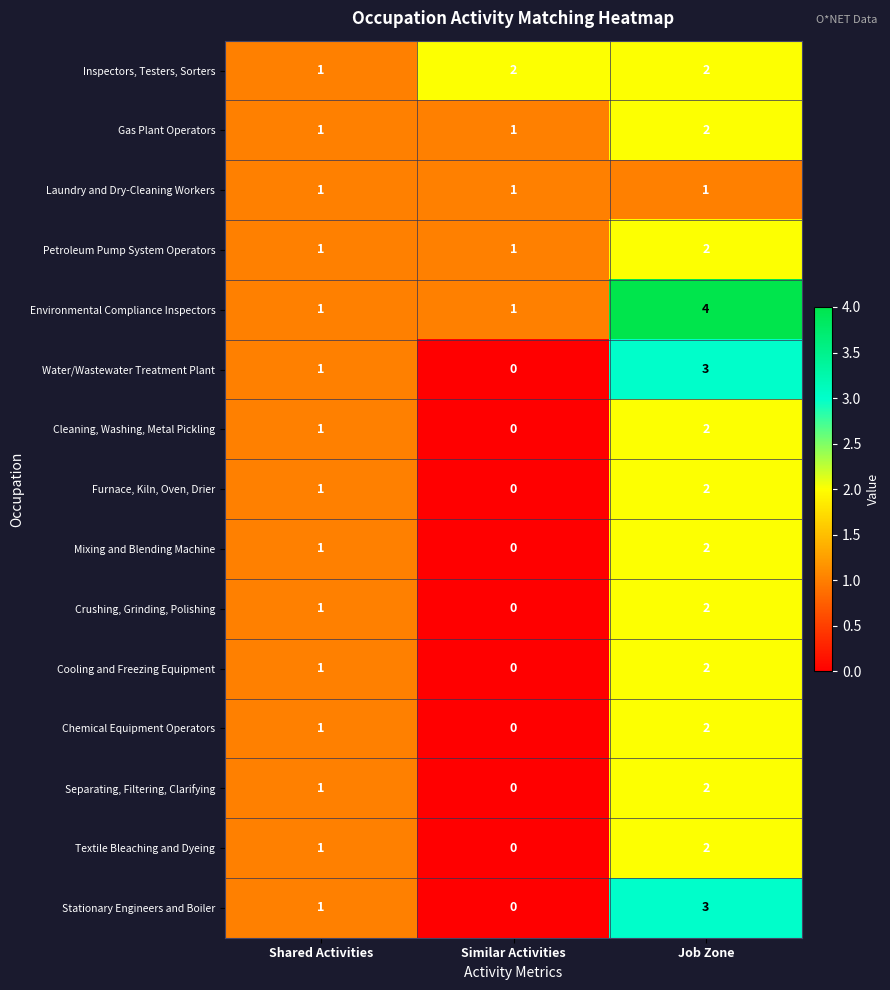

Which series has the largest total across all categories?

Environmental Compliance Inspectors